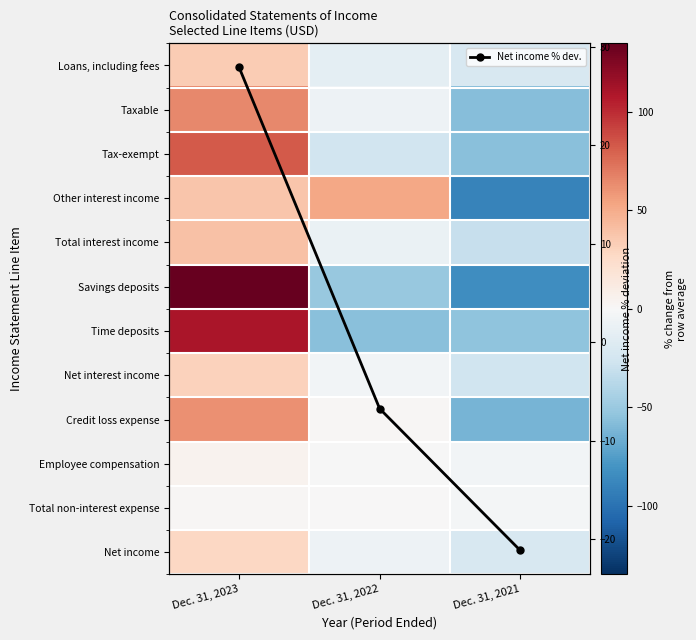

How many data points in Net interest income are less than -3?

2